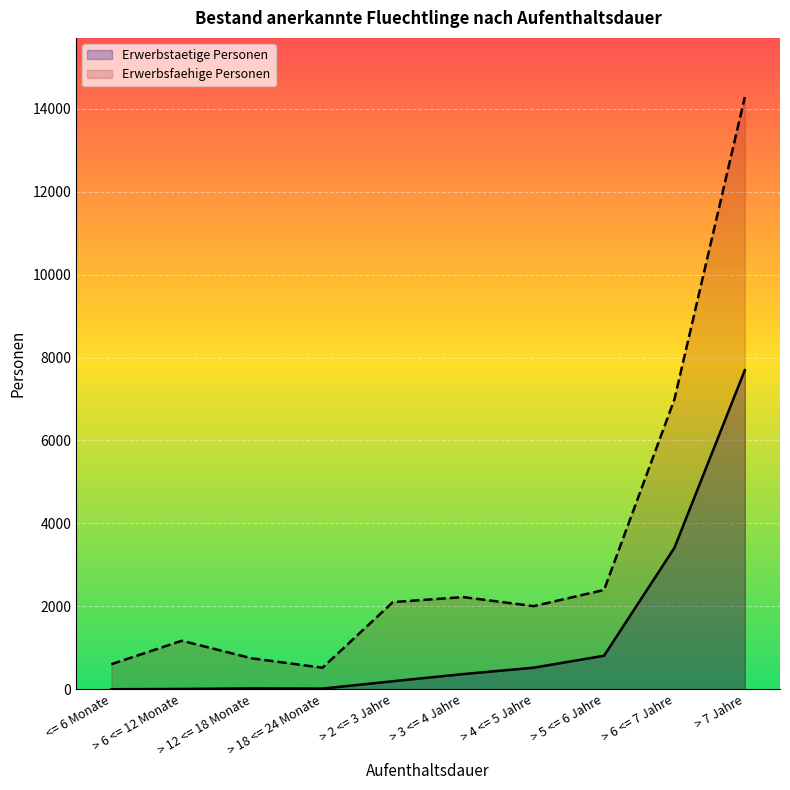

How many values in the Erwerbstaetige Personen series are below 369?

5